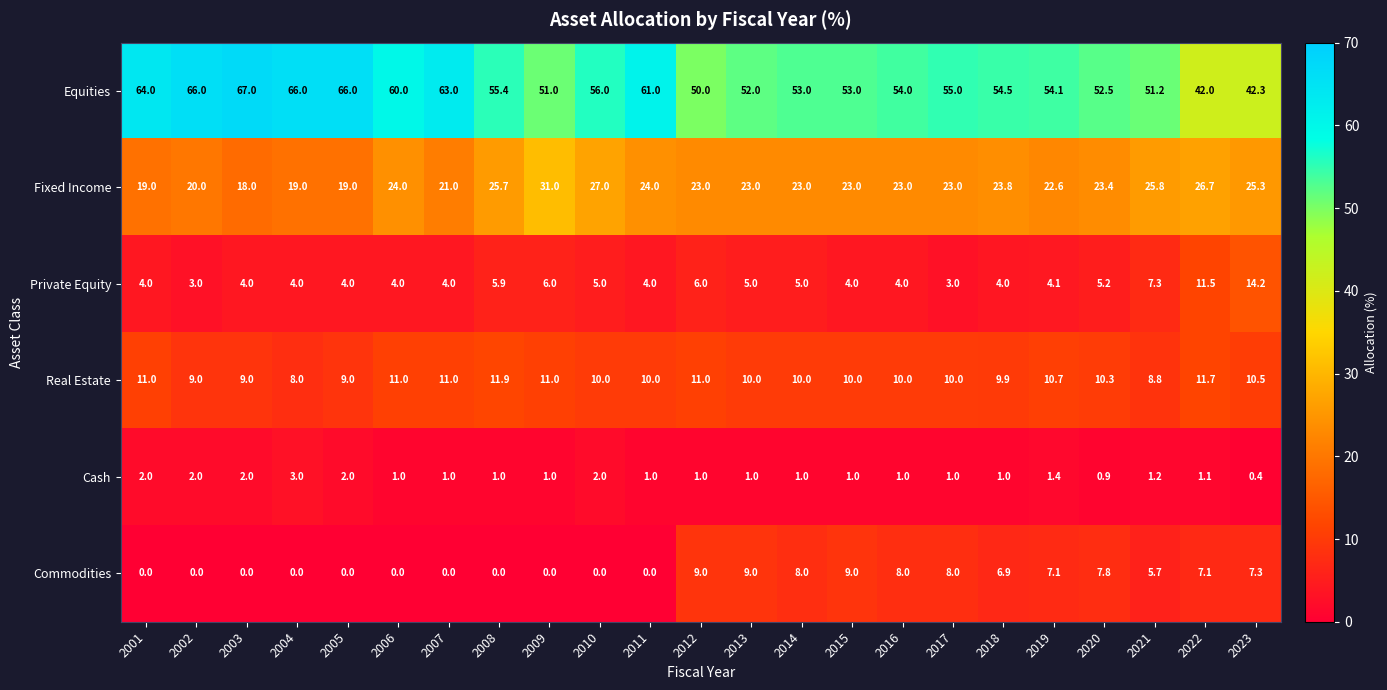

What is the average value of the Commodities series?

4.0